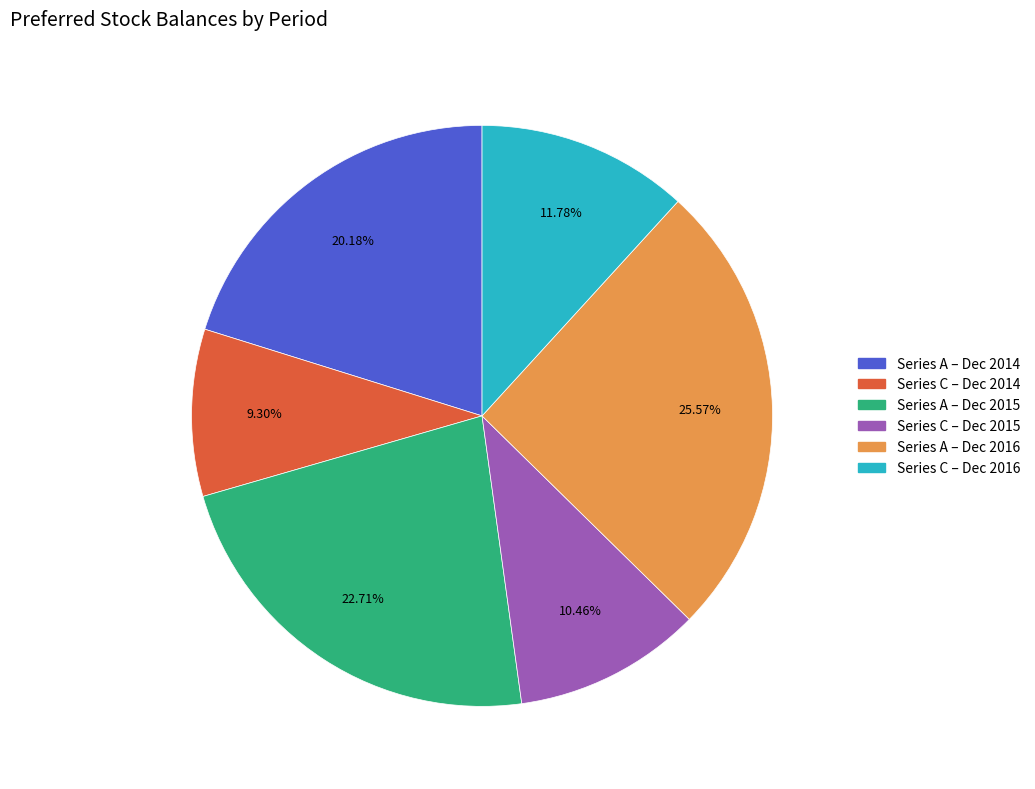

Does any single category account for the majority?

No